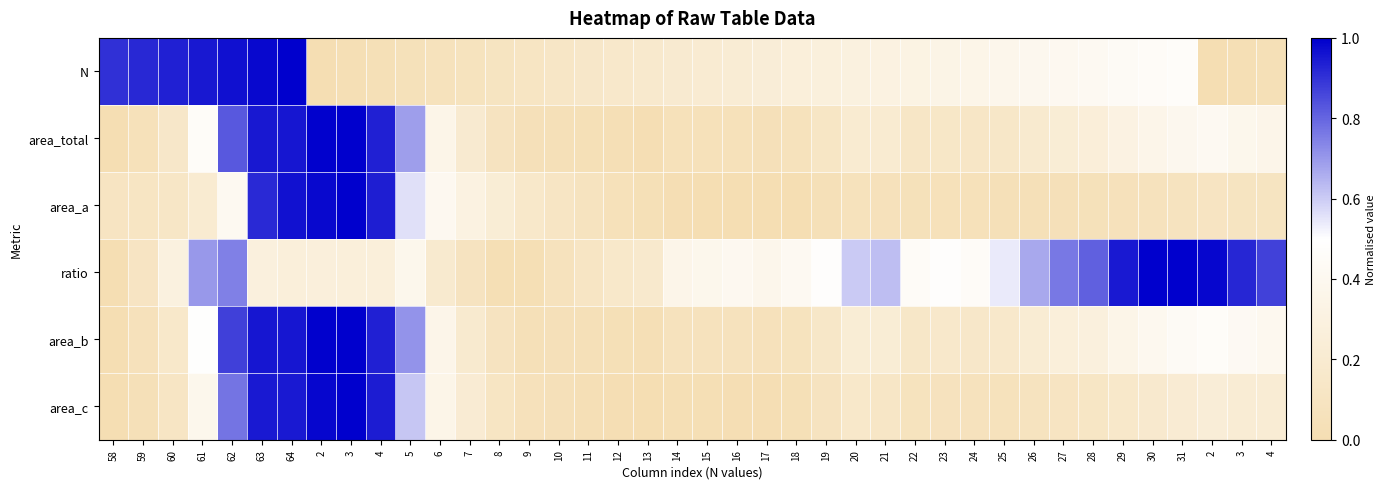

What is the maximum value shown in the chart?

1.0